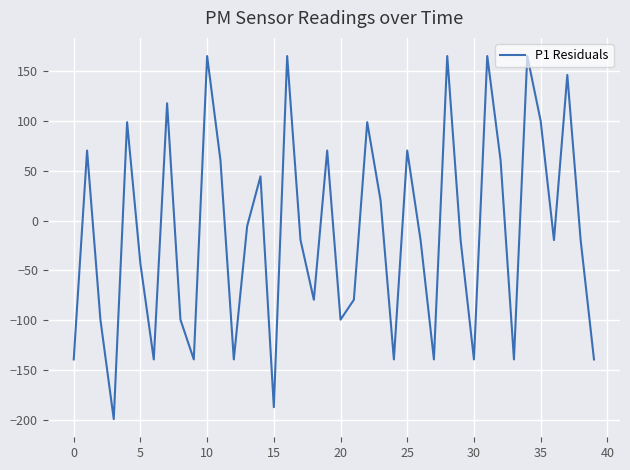

What is the minimum value shown in the chart?

-199.6